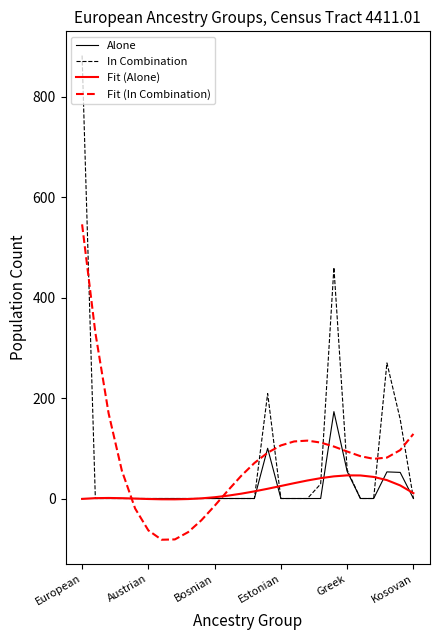

Which series has the largest range (max minus min)?

In Combination